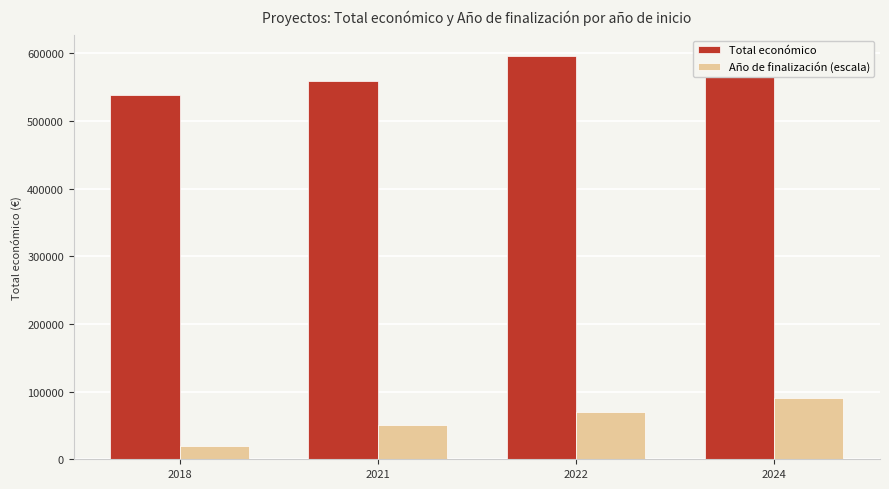

The Año de finalización (escala) series shows 50000 at 2021. True or false?

True